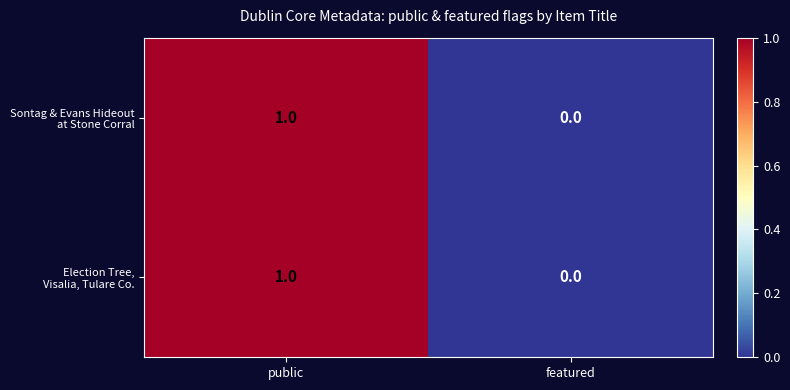

At which category is the sum across all series the highest?

public